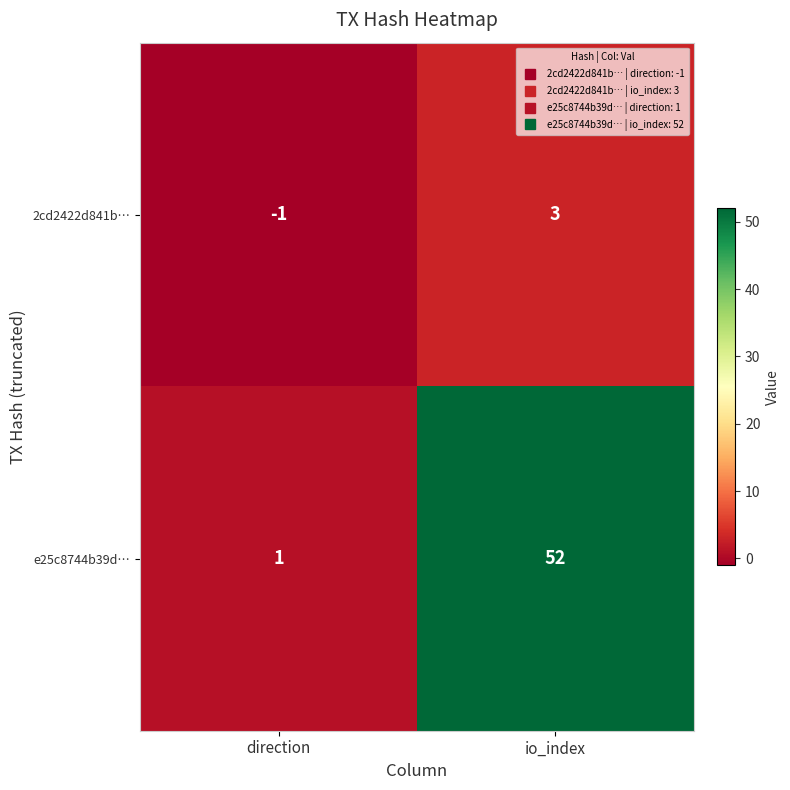

What is the difference between the 2cd2422d841b… values at io_index and direction?

4